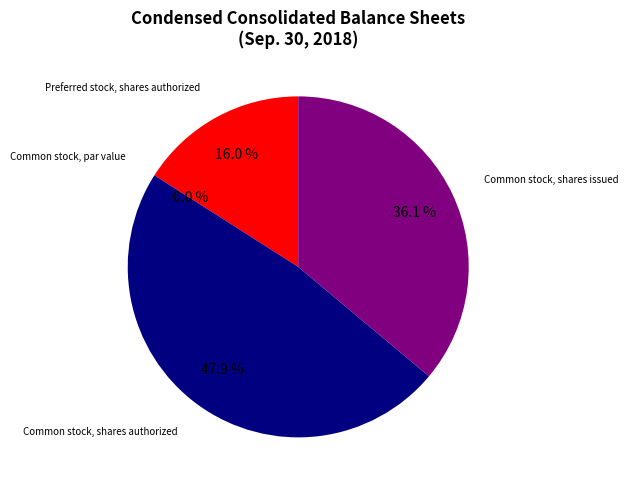

Is it true that Common stock, shares authorized is 38% of the pie?

False